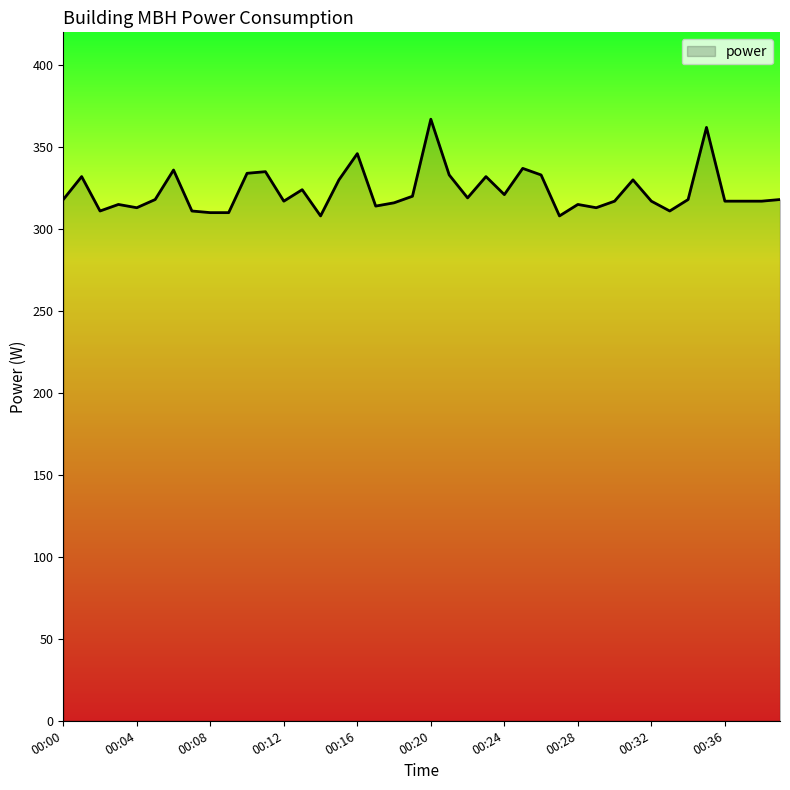

True or false: the data has more than 2 interior local peaks.

True